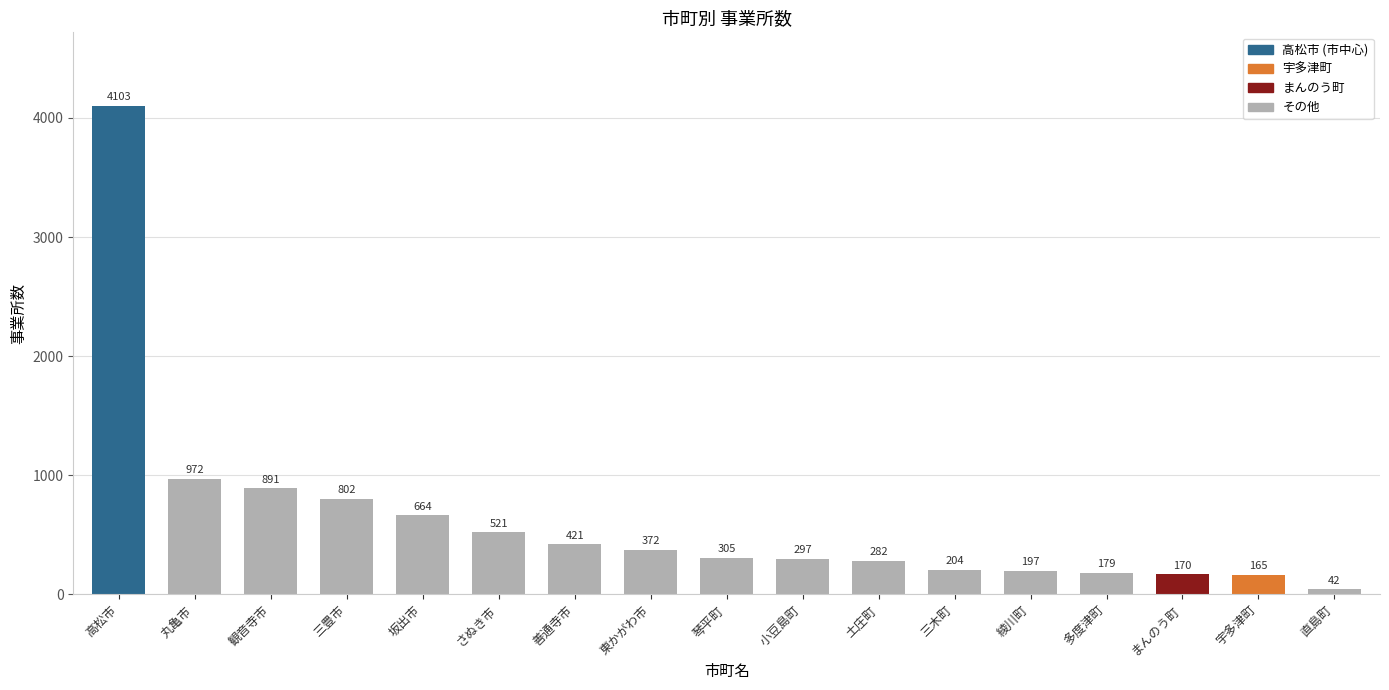

What is the label of the 7th bar from the left?

善通寺市